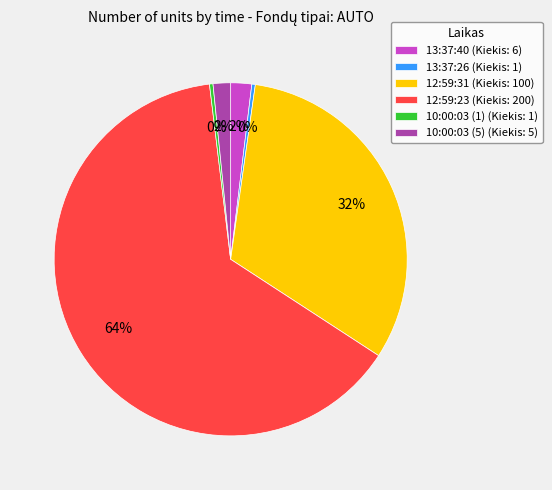

True or false: 13:37:40 accounts for 2% of the total.

True